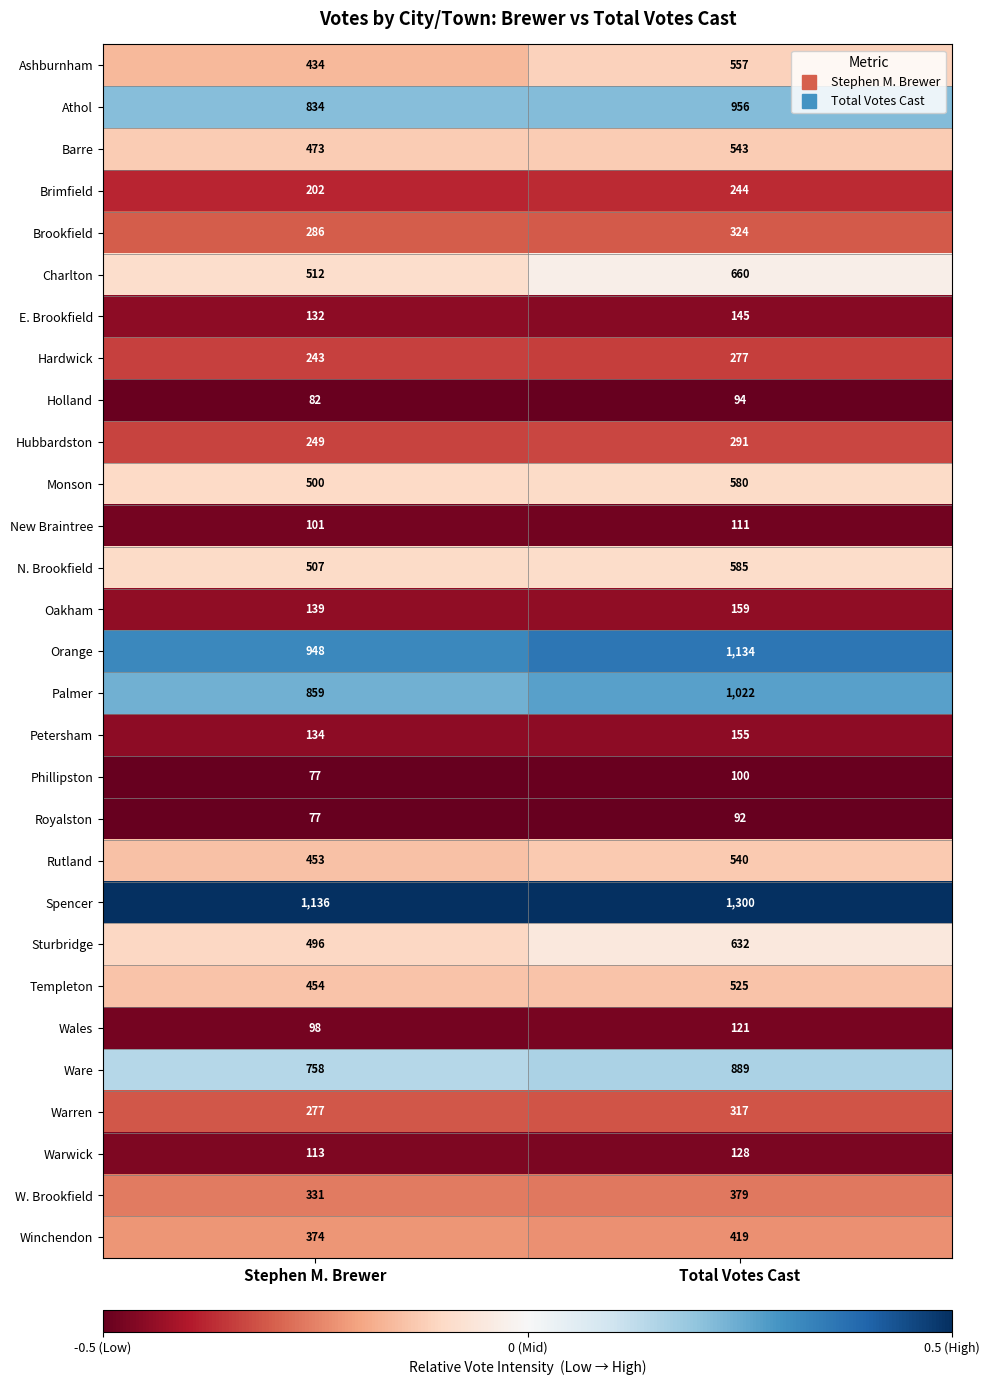

Which series has the largest range (max minus min)?

Orange